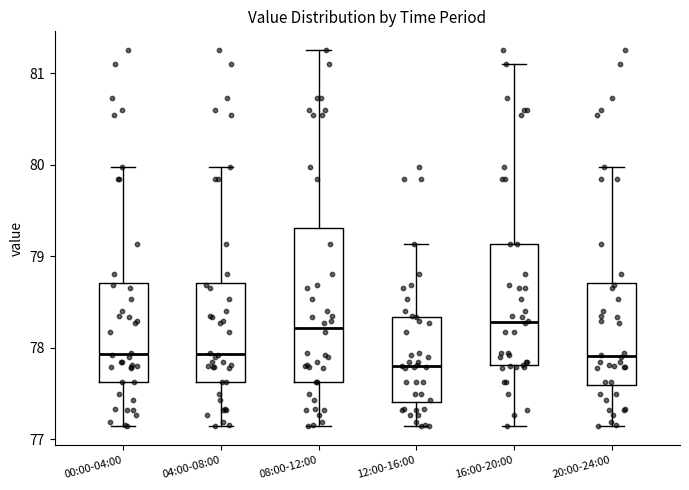

Reading left to right, read every box against the y-axis: the position of its median line, the range the box covers, and the ends of its whiskers. The values are not printed on the chart, so give them approximately, as read against the axis.

00:00-04:00: median 77.9, box 77.6 to 78.7, whiskers 77.1 to 80.0
04:00-08:00: median 77.9, box 77.6 to 78.7, whiskers 77.1 to 80.0
08:00-12:00: median 78.2, box 77.6 to 79.3, whiskers 77.1 to 81.3
12:00-16:00: median 77.8, box 77.4 to 78.3, whiskers 77.1 to 79.1
16:00-20:00: median 78.3, box 77.8 to 79.1, whiskers 77.1 to 81.1
20:00-24:00: median 77.9, box 77.6 to 78.7, whiskers 77.1 to 80.0